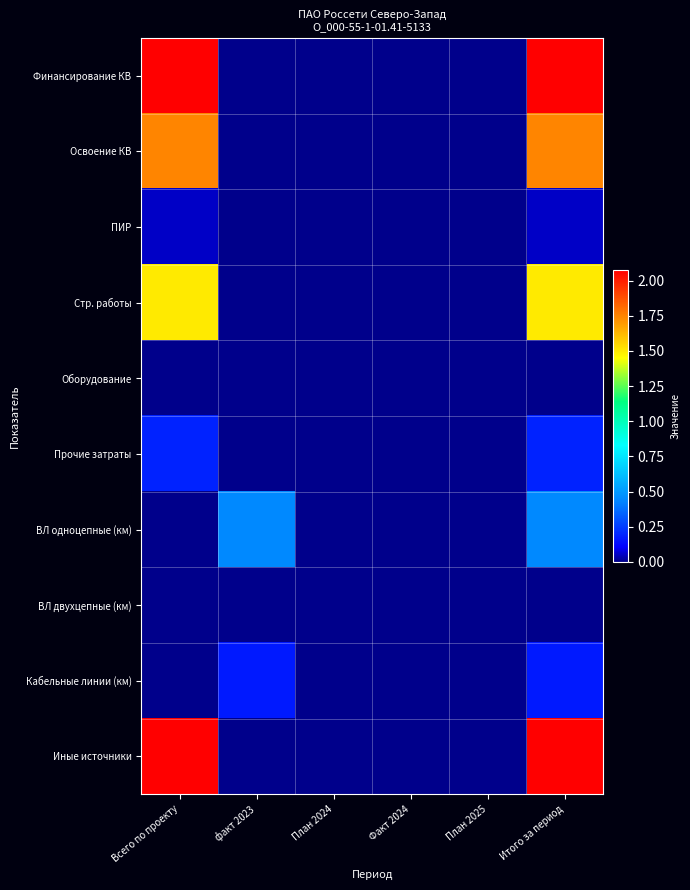

Reading left to right, what are all the values shown in this chart?

Финансирование КВ: Всего по проекту=2.1	факт 2023=0.0	План 2024=0.0	Факт 2024=0.0	План 2025=0.0	Итого за период=2.1
Освоение КВ: Всего по проекту=1.7	факт 2023=0.0	План 2024=0.0	Факт 2024=0.0	План 2025=0.0	Итого за период=1.7
ПИР: Всего по проекту=0.1	факт 2023=0.0	План 2024=0.0	Факт 2024=0.0	План 2025=0.0	Итого за период=0.1
Стр. работы: Всего по проекту=1.5	факт 2023=0.0	План 2024=0.0	Факт 2024=0.0	План 2025=0.0	Итого за период=1.5
Оборудование: Всего по проекту=0.0	факт 2023=0.0	План 2024=0.0	Факт 2024=0.0	План 2025=0.0	Итого за период=0.0
Прочие затраты: Всего по проекту=0.2	факт 2023=0.0	План 2024=0.0	Факт 2024=0.0	План 2025=0.0	Итого за период=0.2
ВЛ одноцепные (км): Всего по проекту=0.0	факт 2023=0.4	План 2024=0.0	Факт 2024=0.0	План 2025=0.0	Итого за период=0.4
ВЛ двухцепные (км): Всего по проекту=0.0	факт 2023=0.0	План 2024=0.0	Факт 2024=0.0	План 2025=0.0	Итого за период=0.0
Кабельные линии (км): Всего по проекту=0.0	факт 2023=0.2	План 2024=0.0	Факт 2024=0.0	План 2025=0.0	Итого за период=0.2
Иные источники: Всего по проекту=2.1	факт 2023=0.0	План 2024=0.0	Факт 2024=0.0	План 2025=0.0	Итого за период=2.1